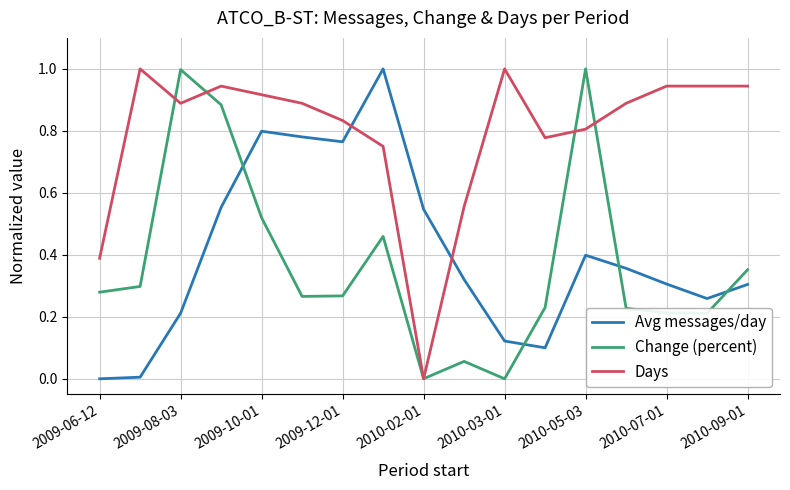

True or false: Days and Avg messages/day intersect in this chart.

True